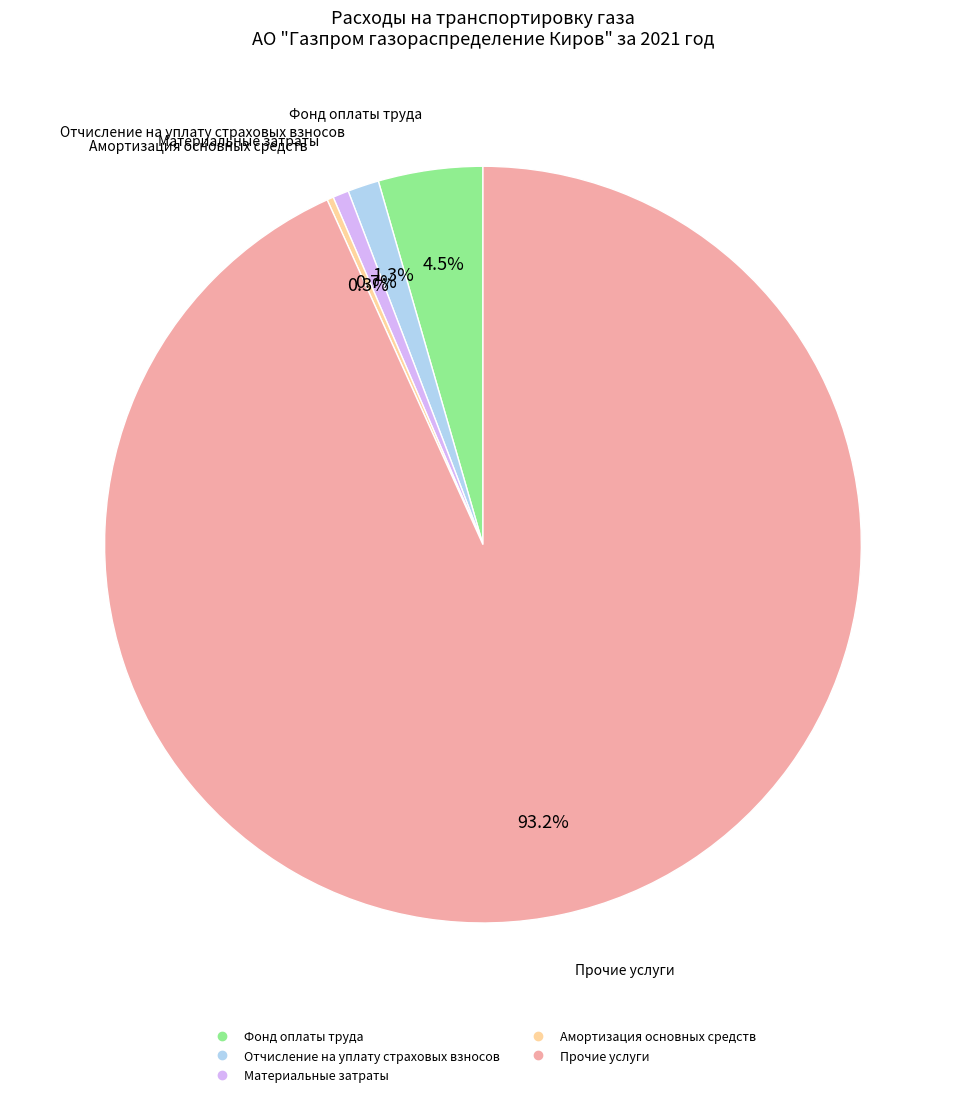

What percentage is the Материальные затраты slice, to the nearest percent?

1%